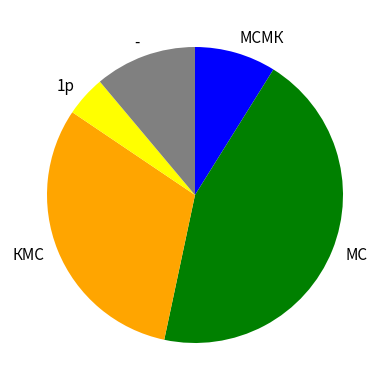

The МС slice represents 39% of the pie. True or false?

False